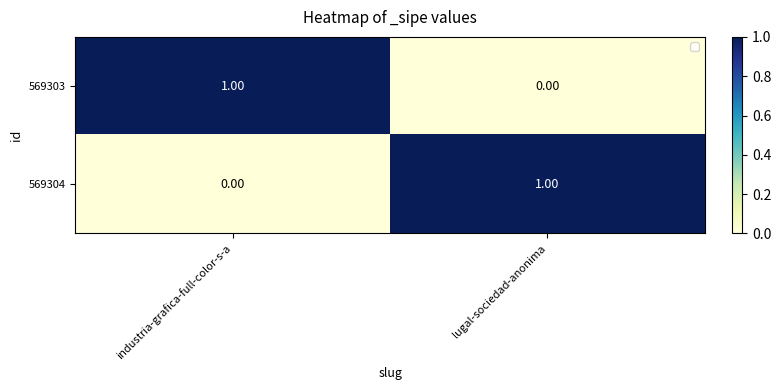

Rank the categories by 569303 value from lowest to highest.

lugal-sociedad-anonima, industria-grafica-full-color-s-a